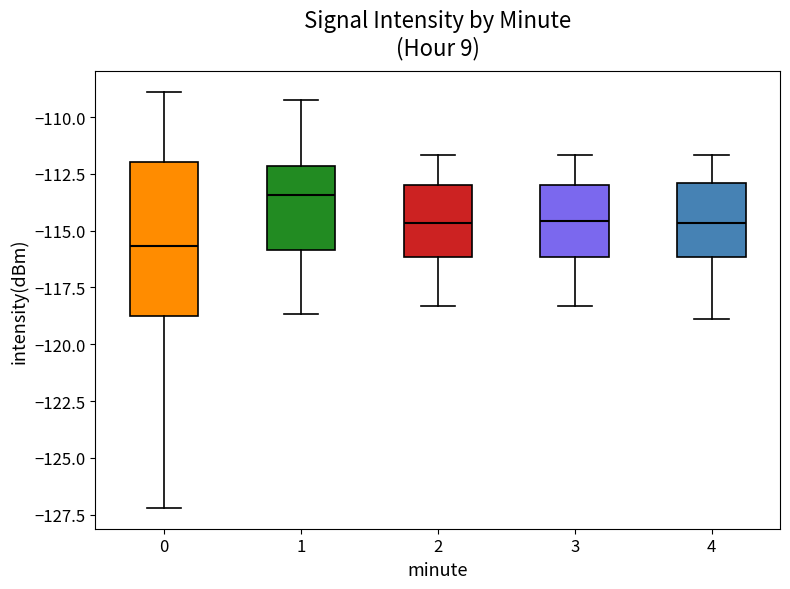

Which box has the highest median line?

1